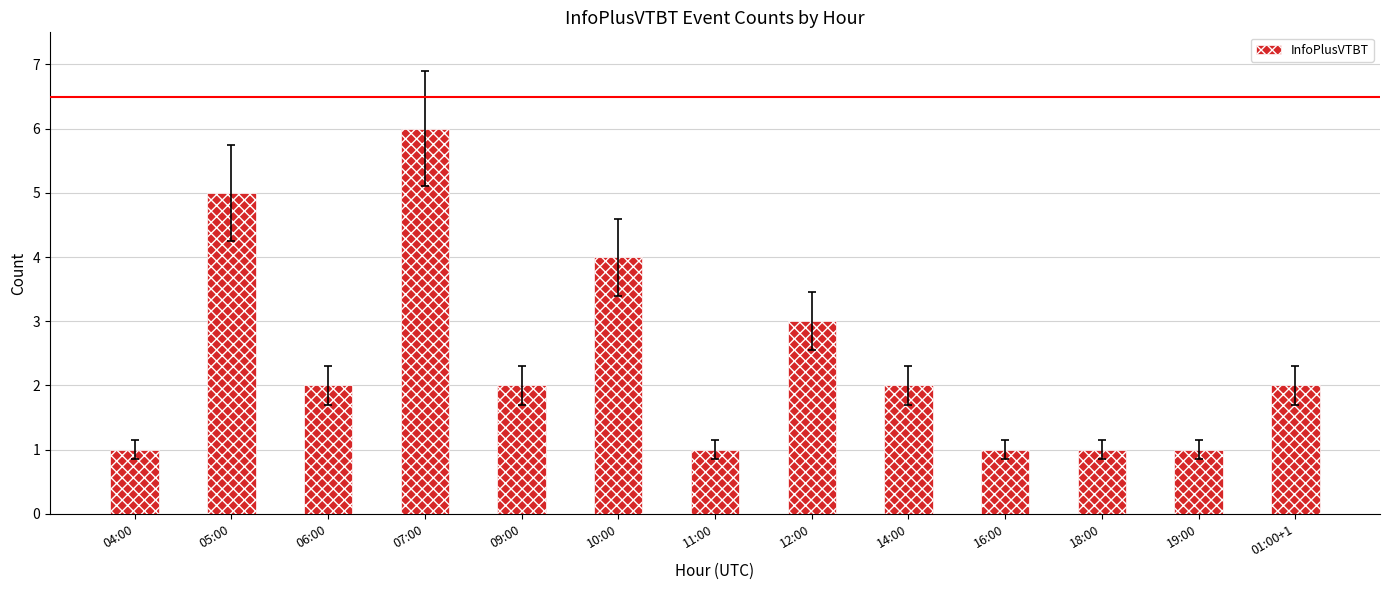

Reading left to right, extract all data points from this chart.

1	5	2	6	2	4	1	3	2	1	1	1	2